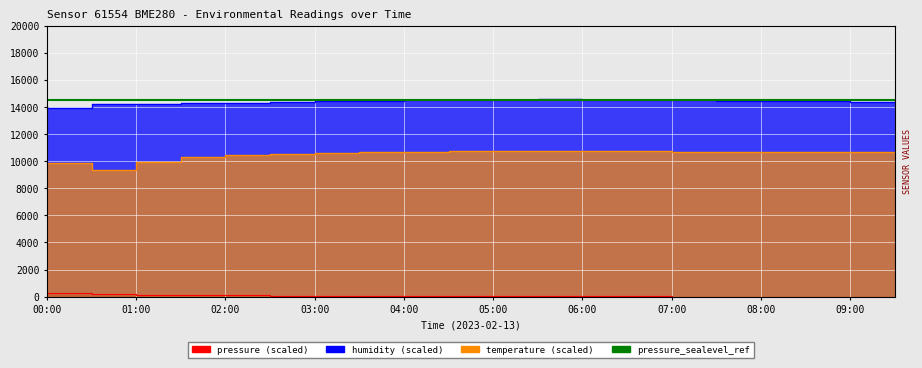

What is the average value of the humidity series?

14391.0